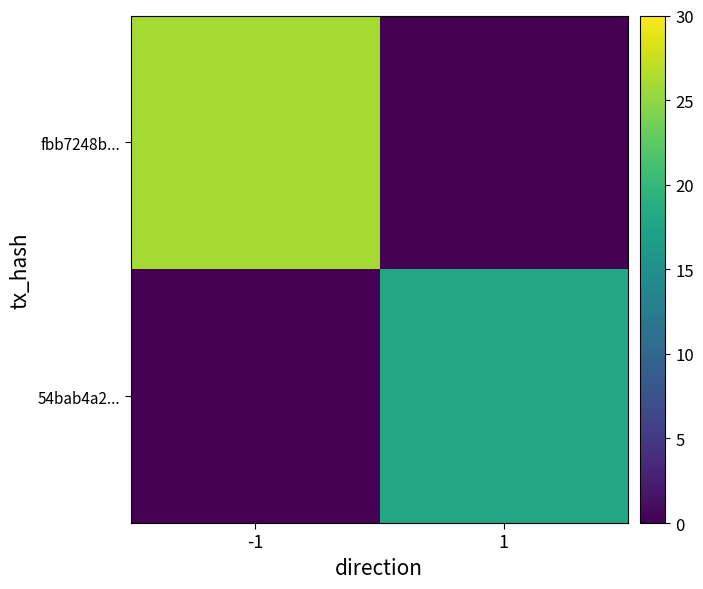

Which series has the largest range (max minus min)?

fbb7248b...